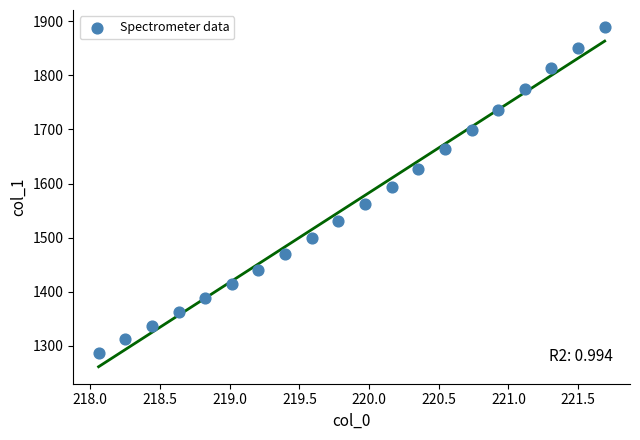

What is the range of X values (max minus min)?

3.6